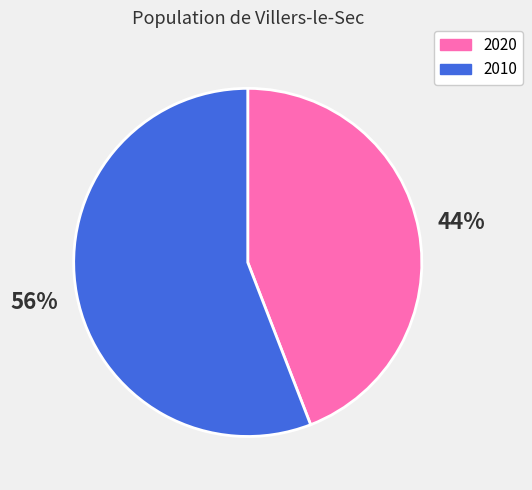

Which category accounts for the majority?

2010